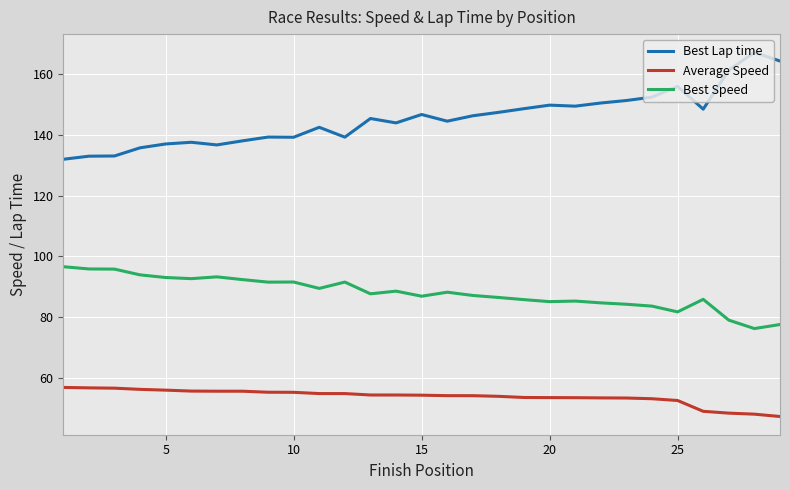

What are all the series names shown in the legend?

Best Lap time, Average Speed, Best Speed